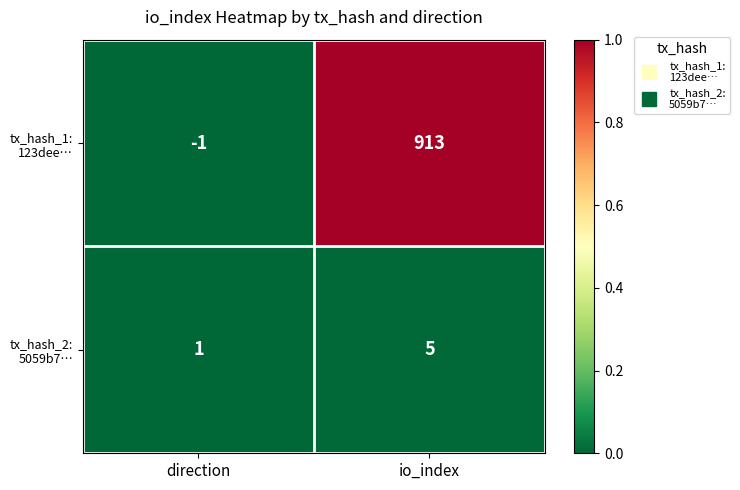

Which label corresponds to the largest value in the chart?

io_index